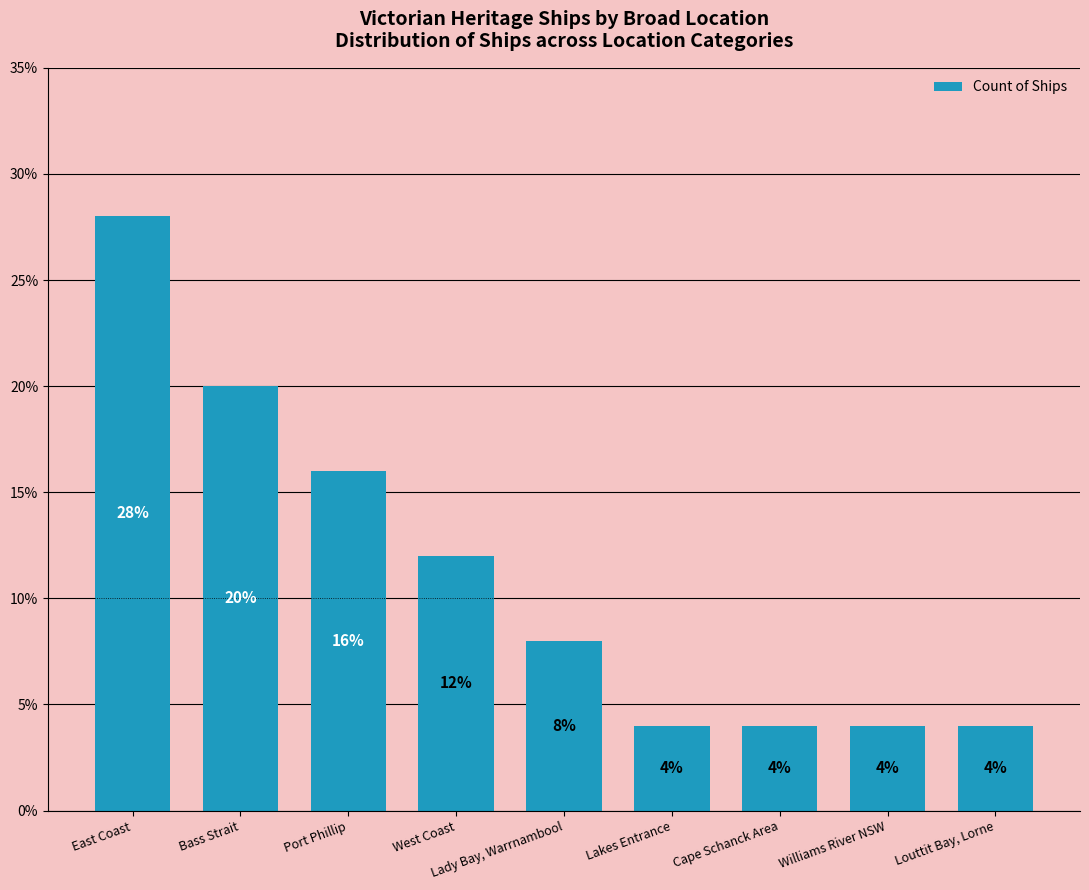

What is the difference between the maximum and second lowest values?

24.0